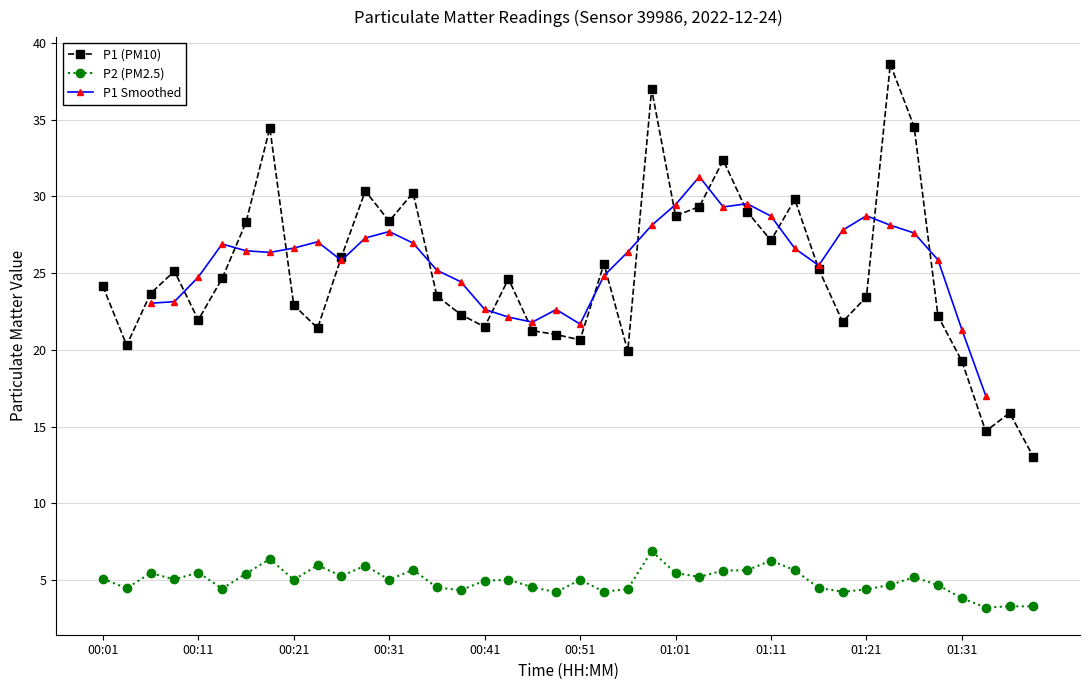

How many values in the P1 series exceed 24?

21